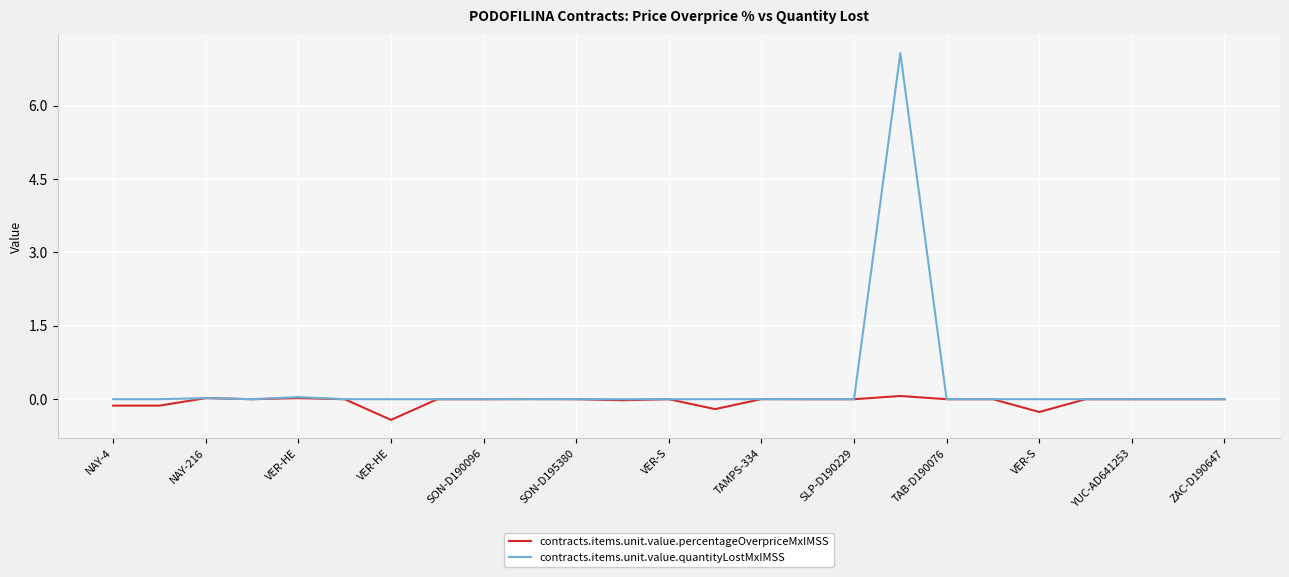

Rank the series by their maximum value, from highest to lowest.

contracts.items.unit.value.quantityLostMxIMSS, contracts.items.unit.value.percentageOverpriceMxIMSS